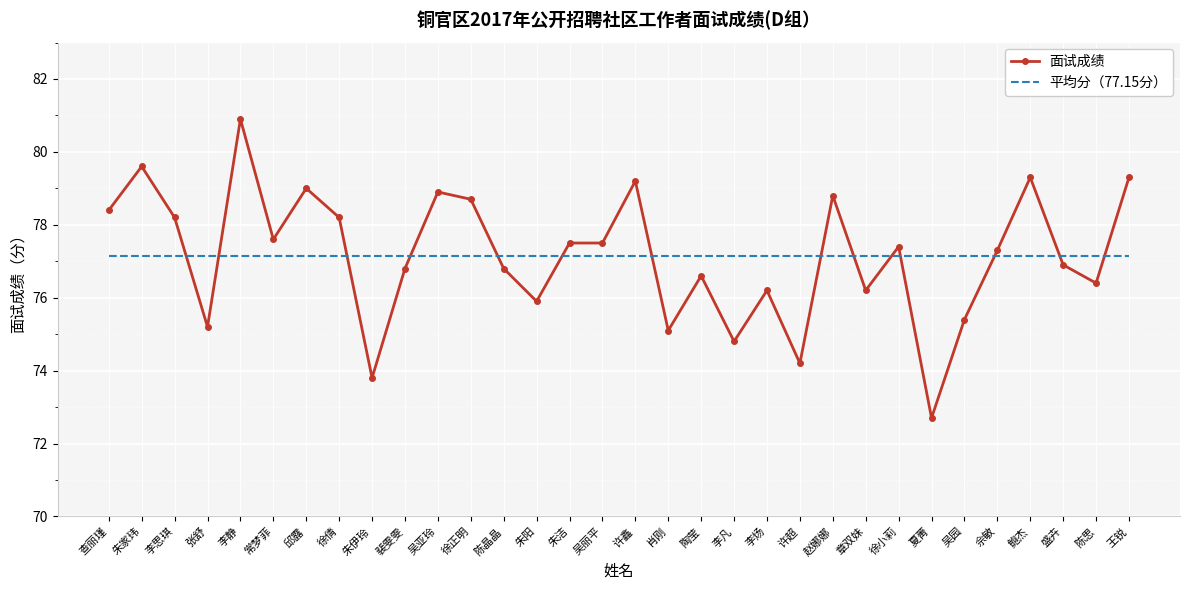

What position from the right is 张舒?

29